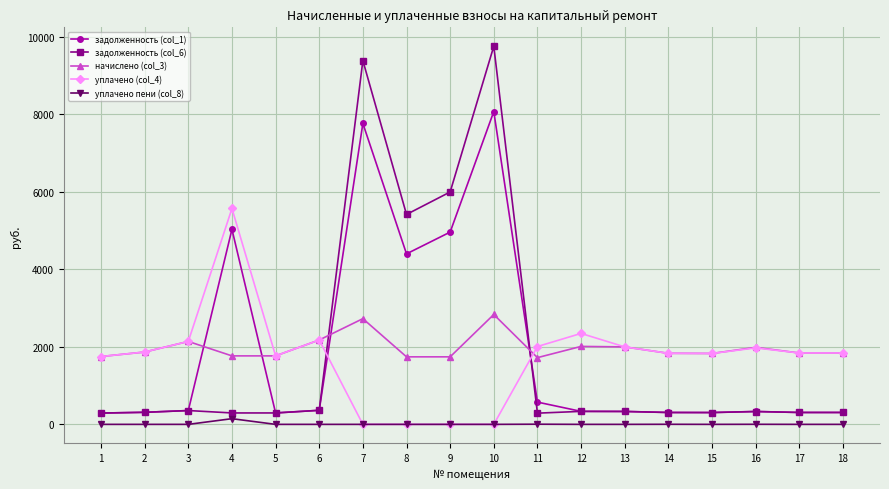

List the series in order of their peak value, highest first.

задолженность (col_6), задолженность (col_1), уплачено (col_4), начислено (col_3), уплачено пени (col_8)